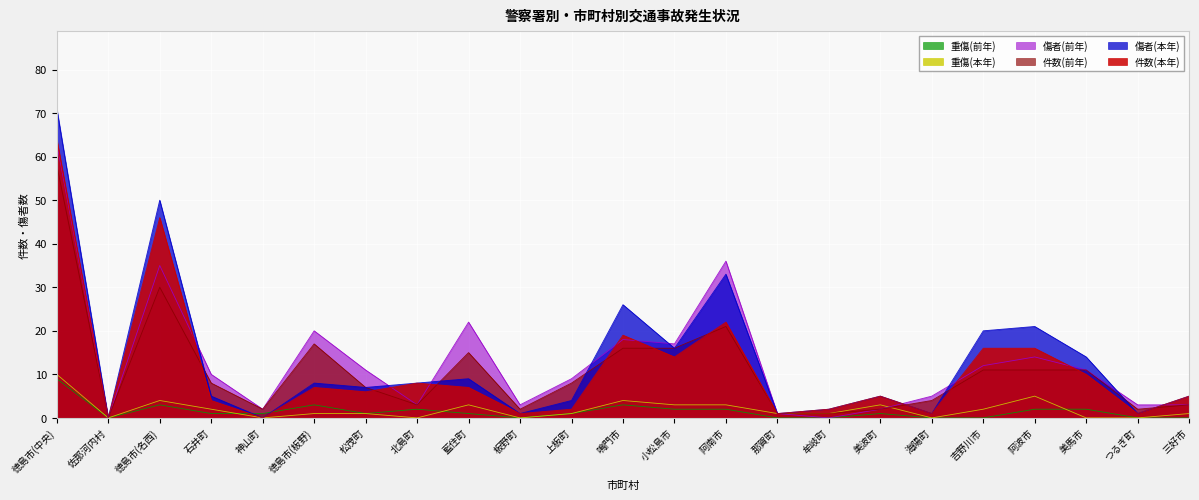

What is the difference between the highest and lowest values at つるぎ町?

3